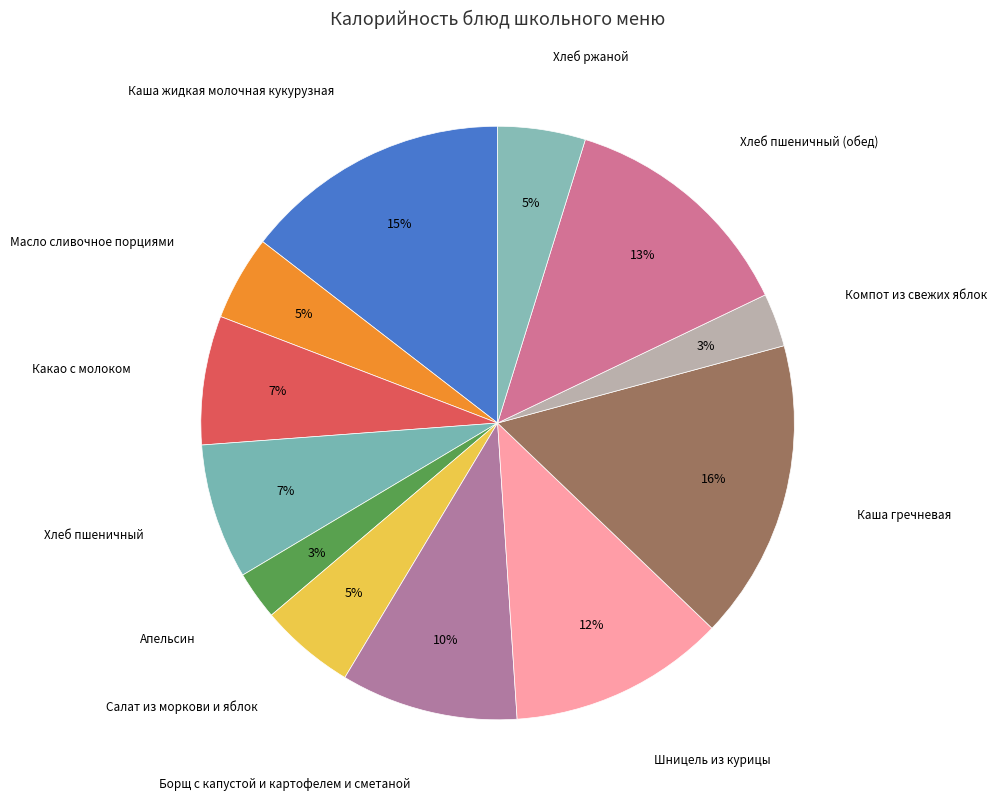

What is the ratio of the value at Каша жидкая молочная кукурузная to the value at Шницель из курицы?

1.2